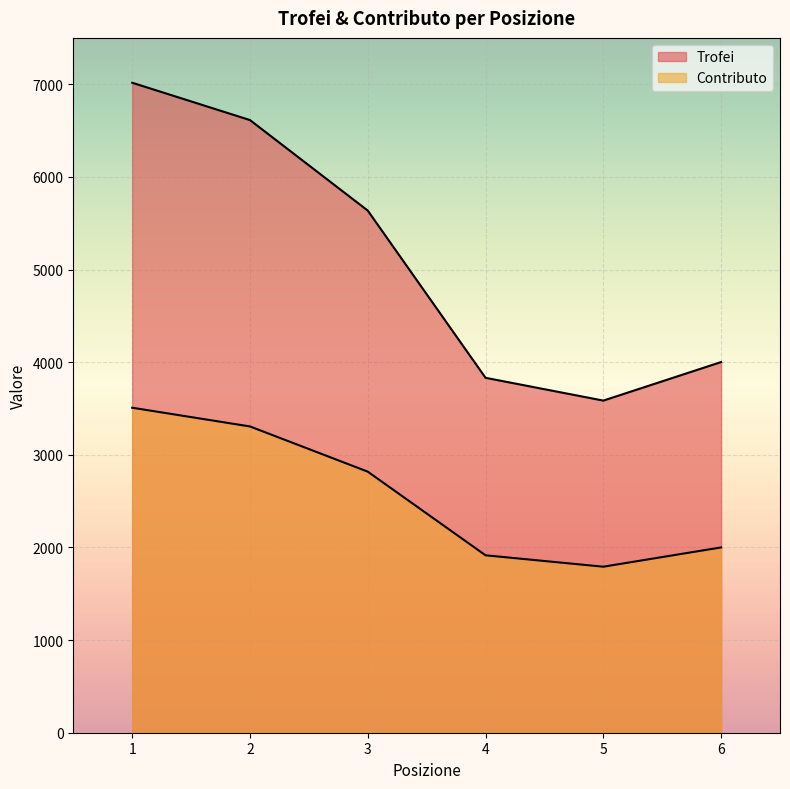

True or false: Contributo has more than 1 interior local peaks.

False